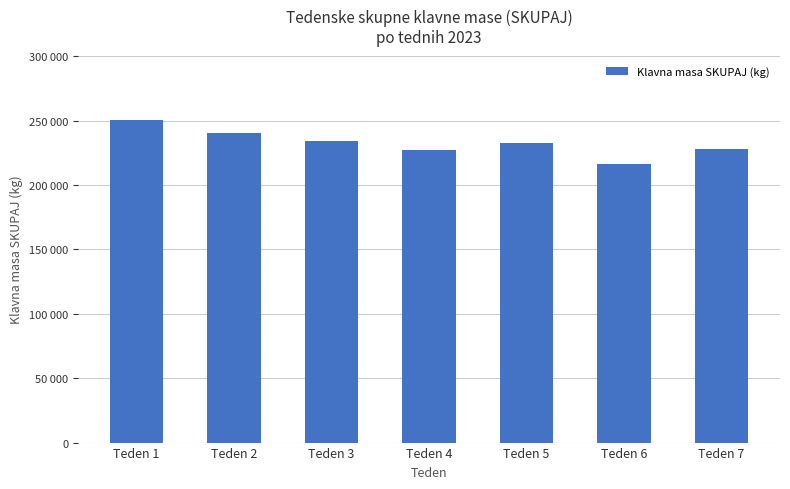

What is the approximate value at Teden 3, to the nearest 100?

233900